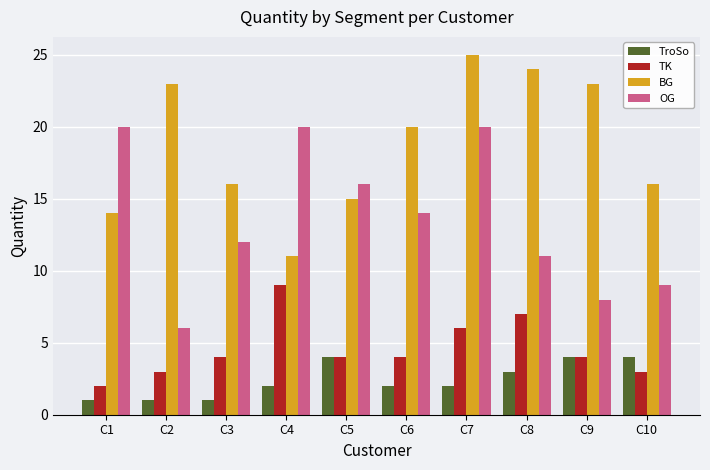

How many bars are there in each group?

4